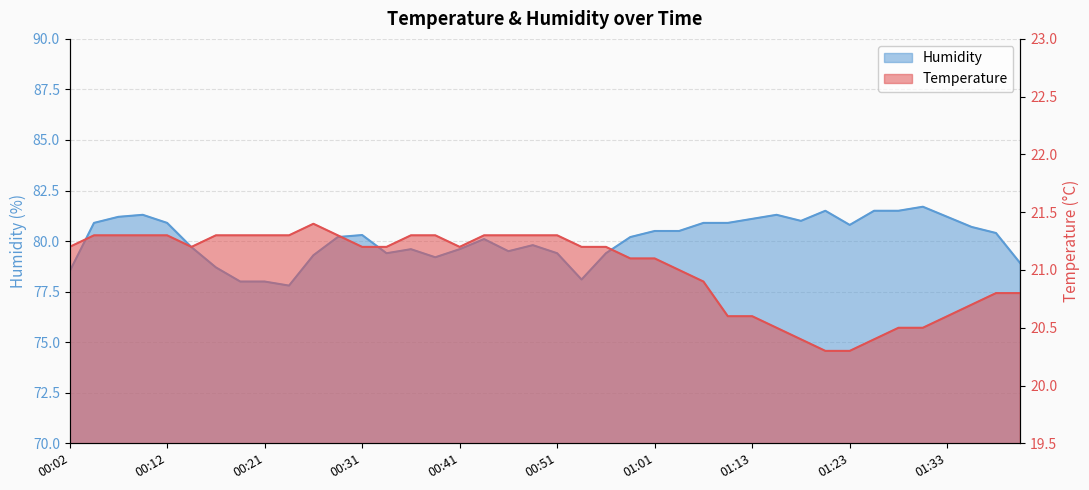

Rank the categories by Temp value from lowest to highest.

01:20, 01:23, 01:18, 01:25, 01:16, 01:28, 01:30, 01:11, 01:13, 01:33, 01:35, 01:37, 01:40, 01:06, 01:03, 00:58, 01:01, 00:02, 00:14, 00:31, 00:34, 00:41, 00:53, 00:56, 00:04, 00:07, 00:09, 00:12, 00:17, 00:19, 00:21, 00:24, 00:29, 00:36, 00:39, 00:44, 00:46, 00:49, 00:51, 00:26